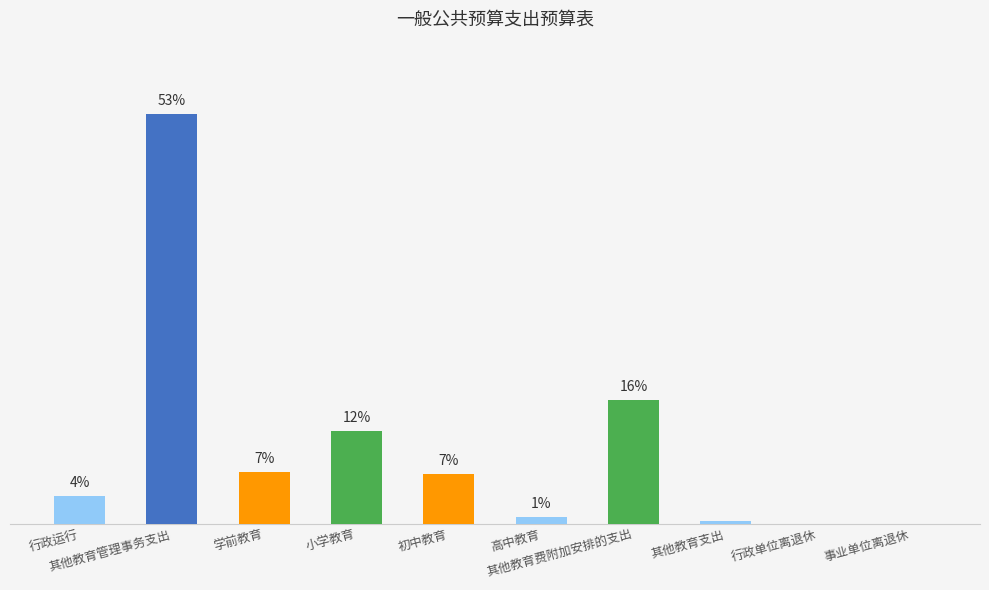

Read the value at 其他教育管理事务支出.

53.5